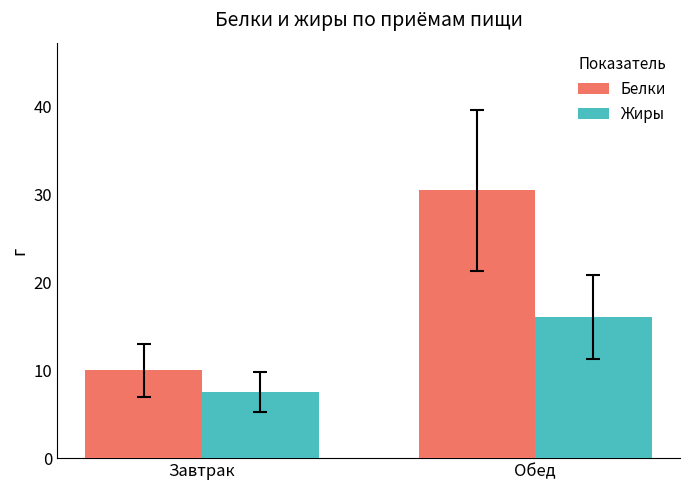

What is the sum of the Жиры values at Обед and Завтрак?

23.6